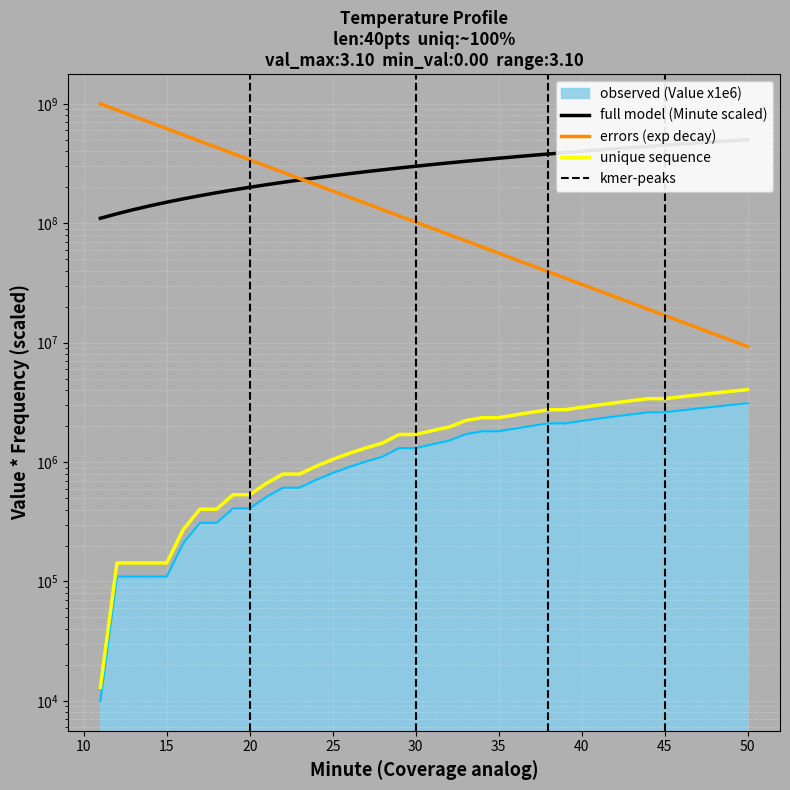

Which label corresponds to the largest value in the chart?

50